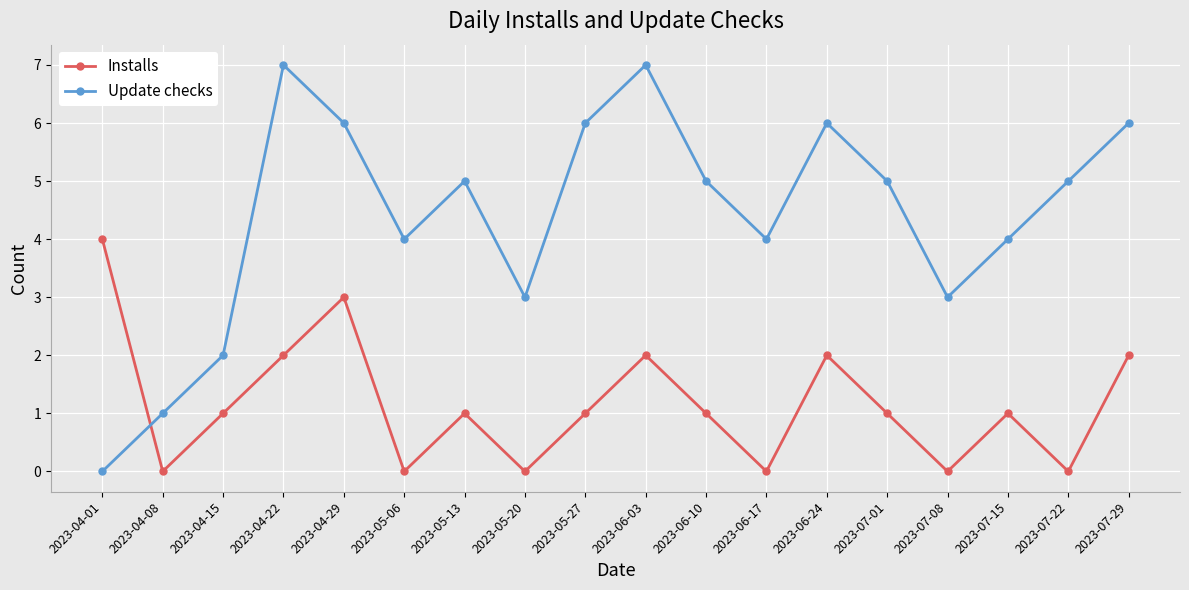

Reading left to right, list all the values displayed in this chart.

Installs: 2023-04-01=4	2023-04-08=0	2023-04-15=1	2023-04-22=2	2023-04-29=3	2023-05-06=0	2023-05-13=1	2023-05-20=0	2023-05-27=1	2023-06-03=2	2023-06-10=1	2023-06-17=0	2023-06-24=2	2023-07-01=1	2023-07-08=0	2023-07-15=1	2023-07-22=0	2023-07-29=2
Update checks: 2023-04-01=0	2023-04-08=1	2023-04-15=2	2023-04-22=7	2023-04-29=6	2023-05-06=4	2023-05-13=5	2023-05-20=3	2023-05-27=6	2023-06-03=7	2023-06-10=5	2023-06-17=4	2023-06-24=6	2023-07-01=5	2023-07-08=3	2023-07-15=4	2023-07-22=5	2023-07-29=6